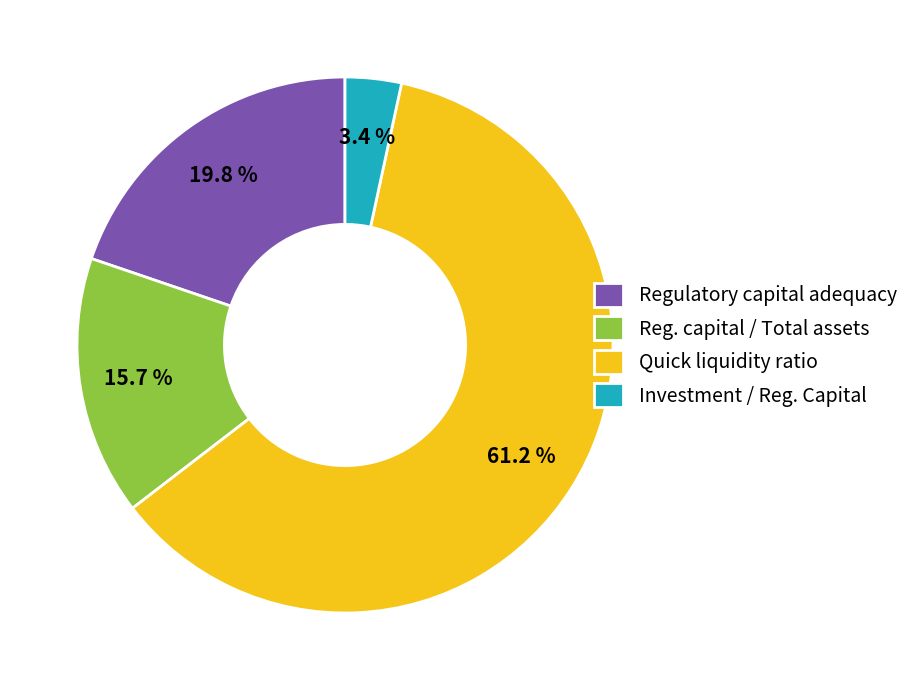

Which has a higher value, Investment / Reg. Capital or Quick liquidity ratio?

Quick liquidity ratio